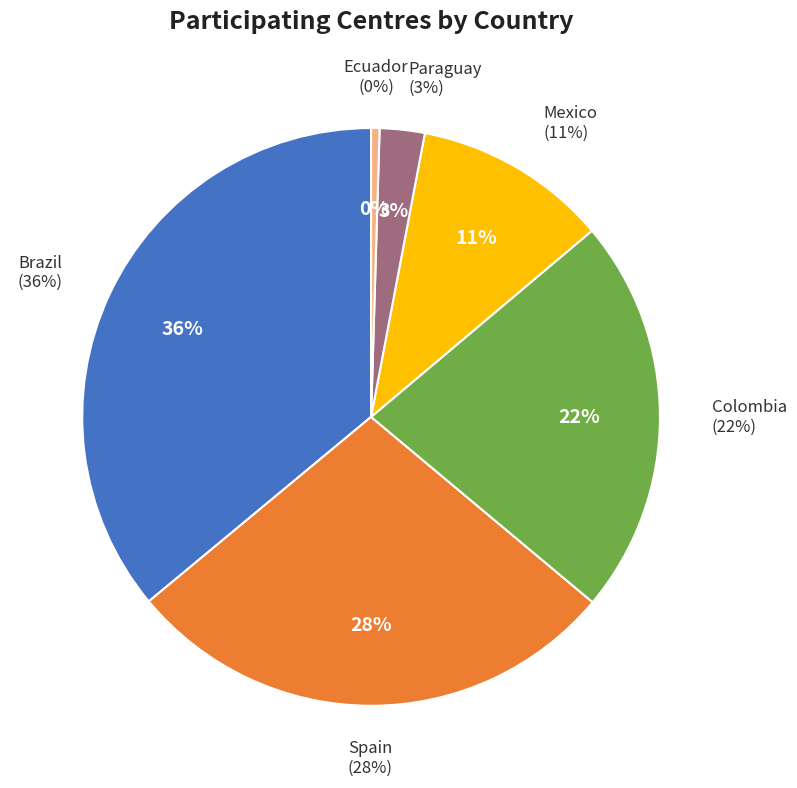

How many slices are in this pie chart?

6